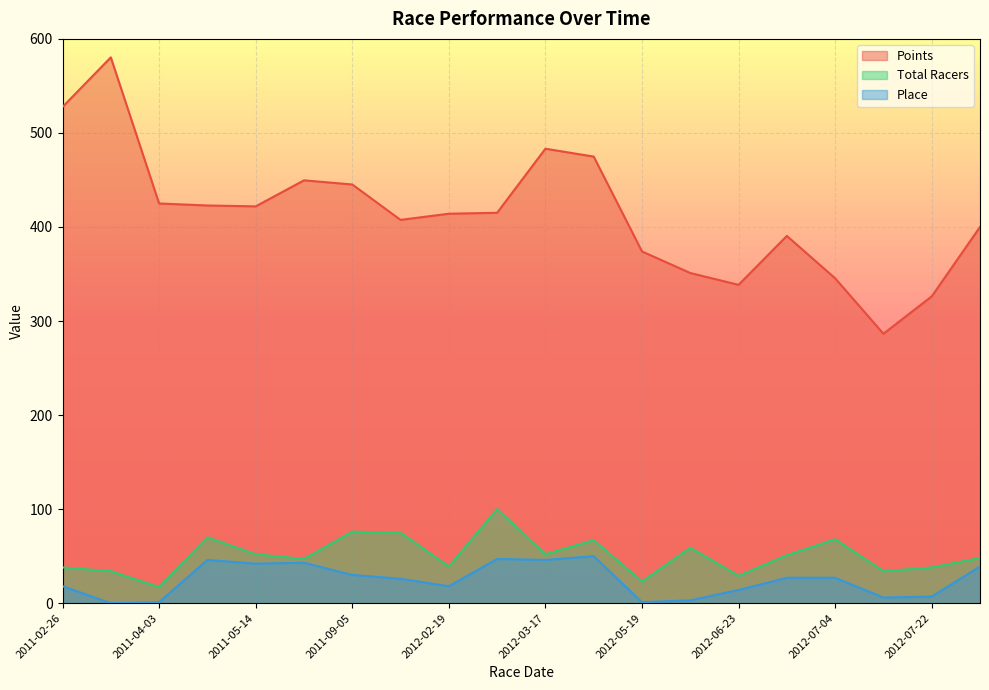

Which series has the largest total across all categories?

Points